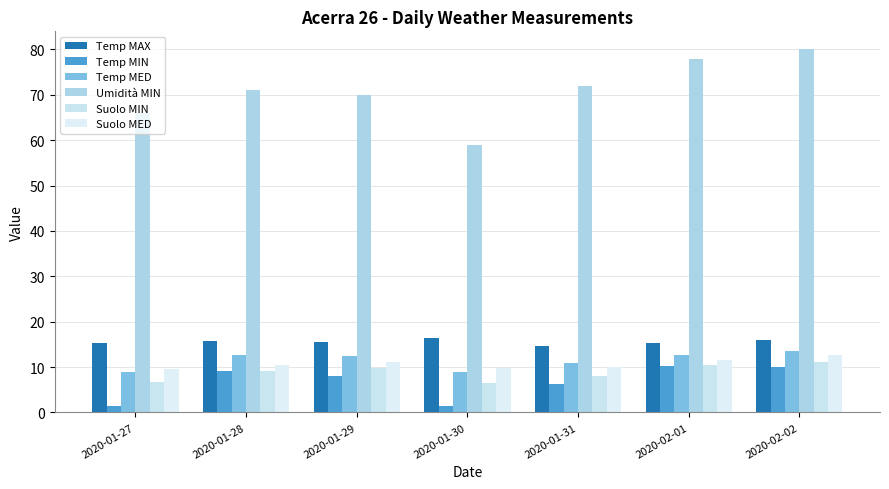

What is the difference between the highest and lowest values at 2020-02-01?

67.7